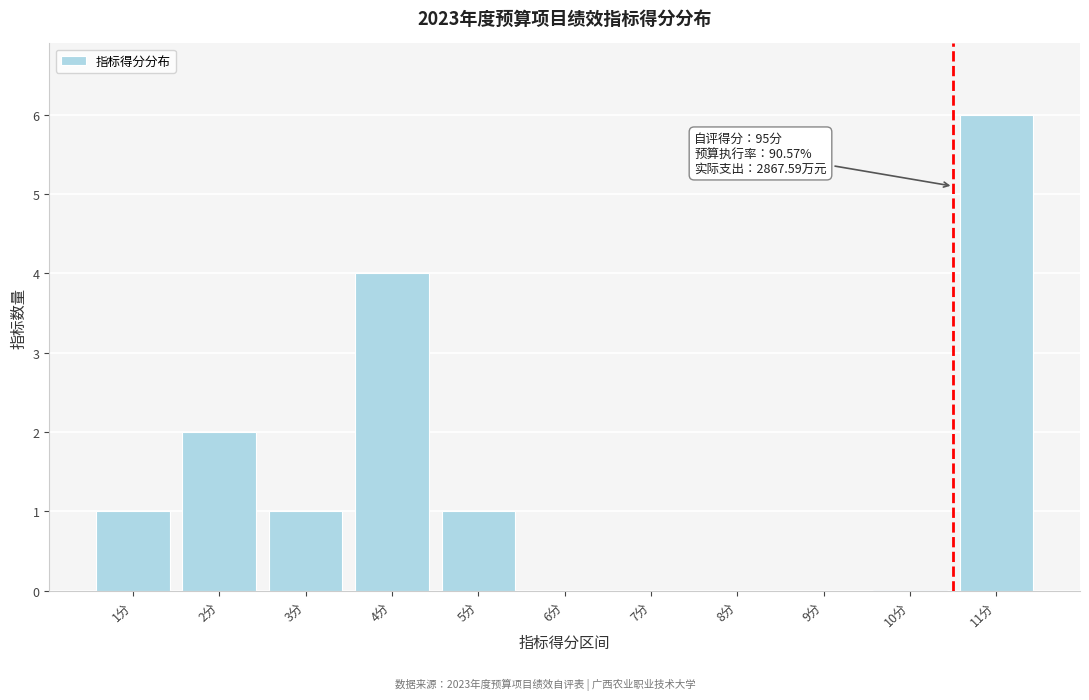

Reading left to right, transcribe all the data shown in this chart.

1分=1	2分=2	3分=1	4分=4	5分=1	6分=0	7分=0	8分=0	9分=0	10分=0	11分=6